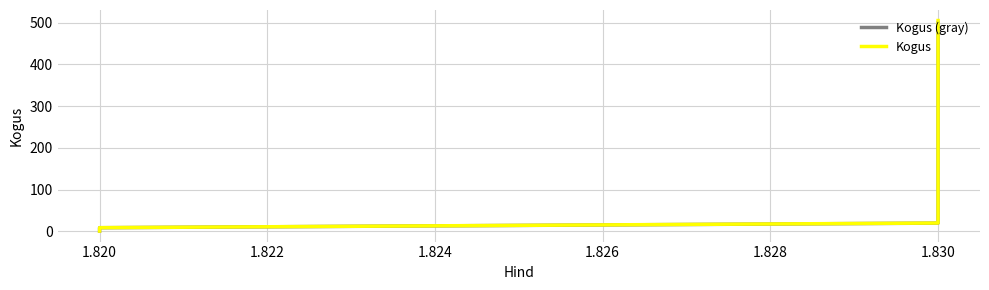

Rank the series by their maximum value, from highest to lowest.

Kogus, Kogus (gray)